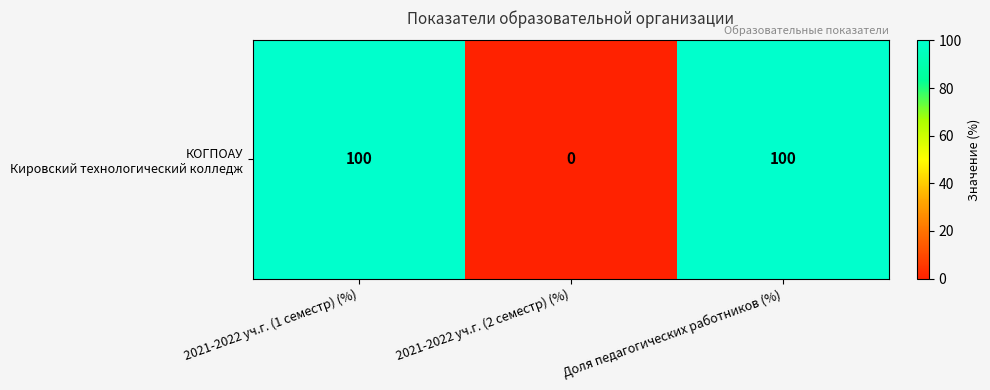

Reading left to right, what are all the values shown in this chart?

100	0	100